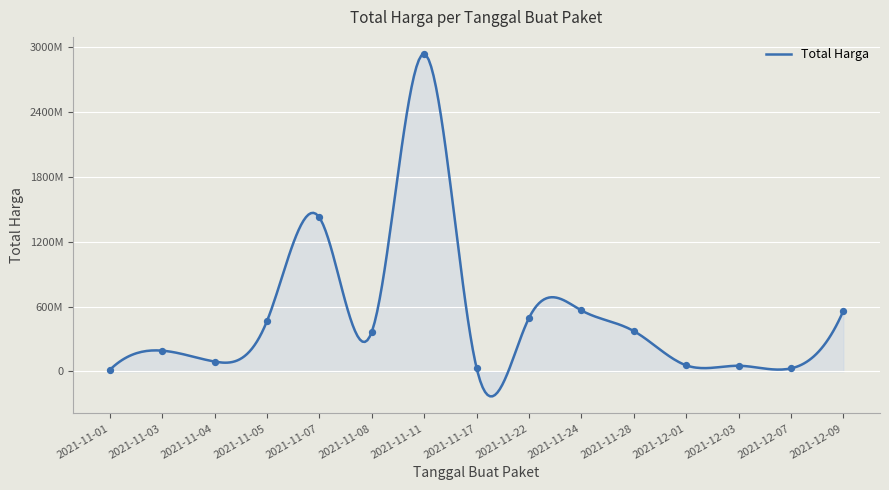

Which has a higher value, 2021-11-08 or 2021-11-03?

2021-11-08